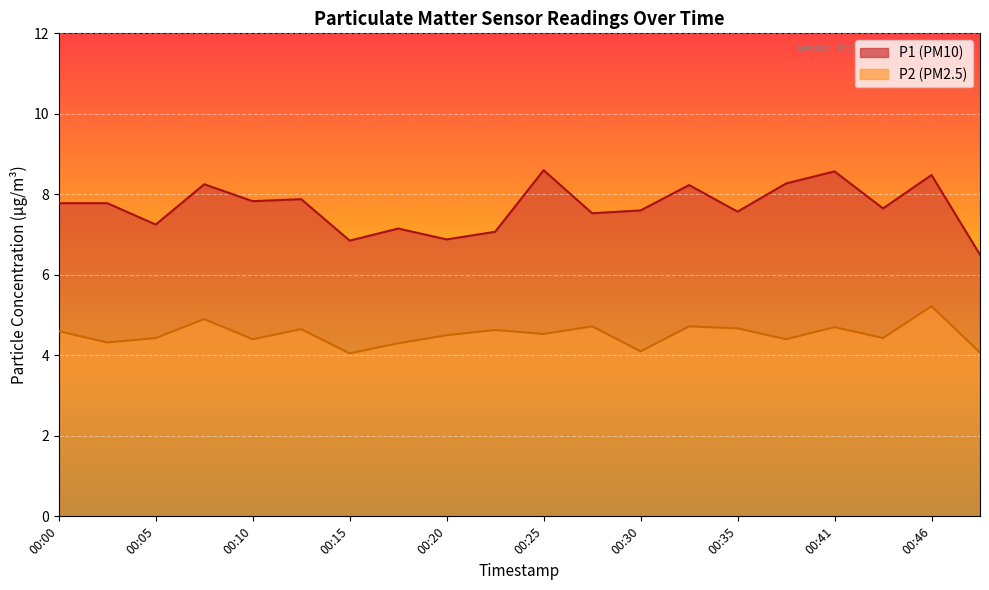

Rank the series by their maximum value, from lowest to highest.

P2, P1